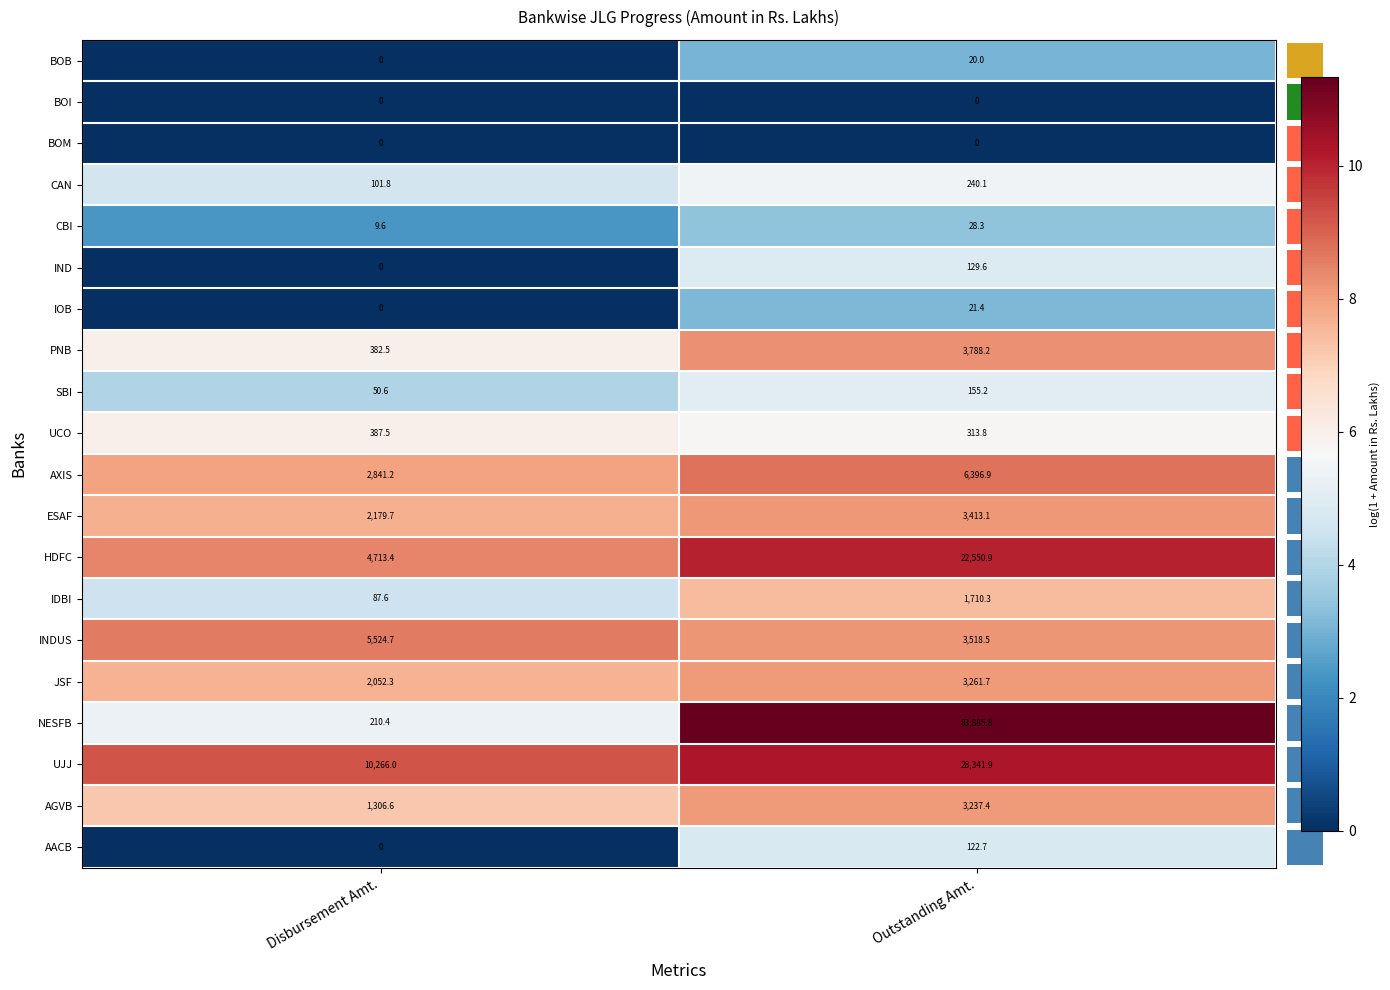

Count the number of data series in this chart.

20